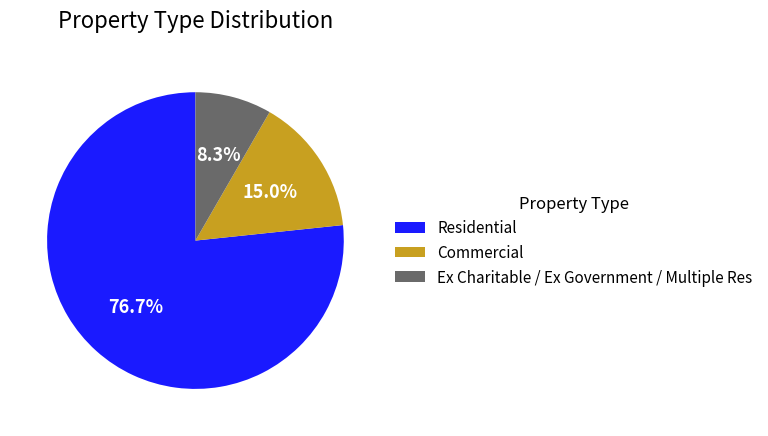

What percentage is the Commercial slice, to the nearest percent?

15%